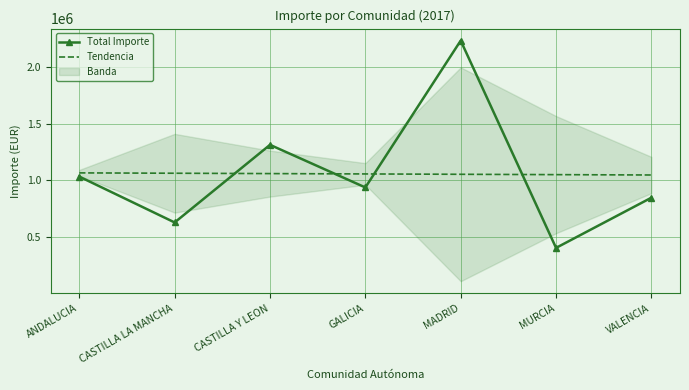

At which category is the sum across all series the highest?

MADRID